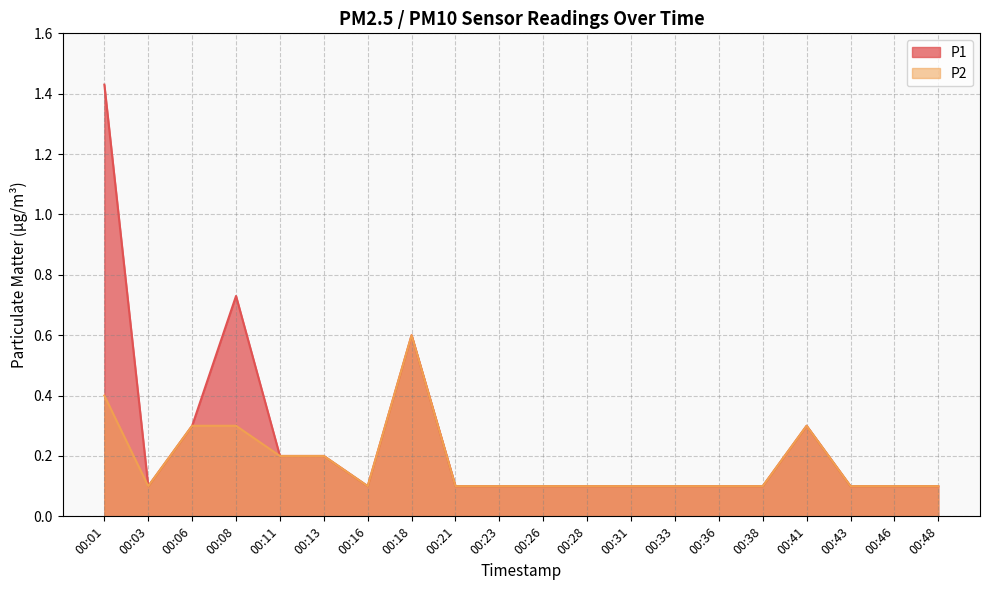

What value does the P2 series have at 00:46?

0.1